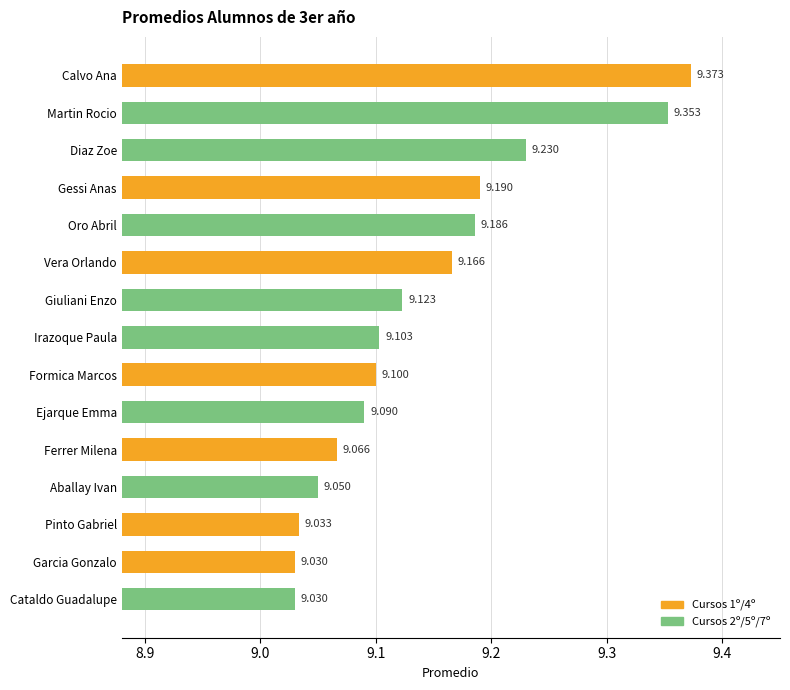

Is it true that the value at Martin Rocio is 9.4?

True